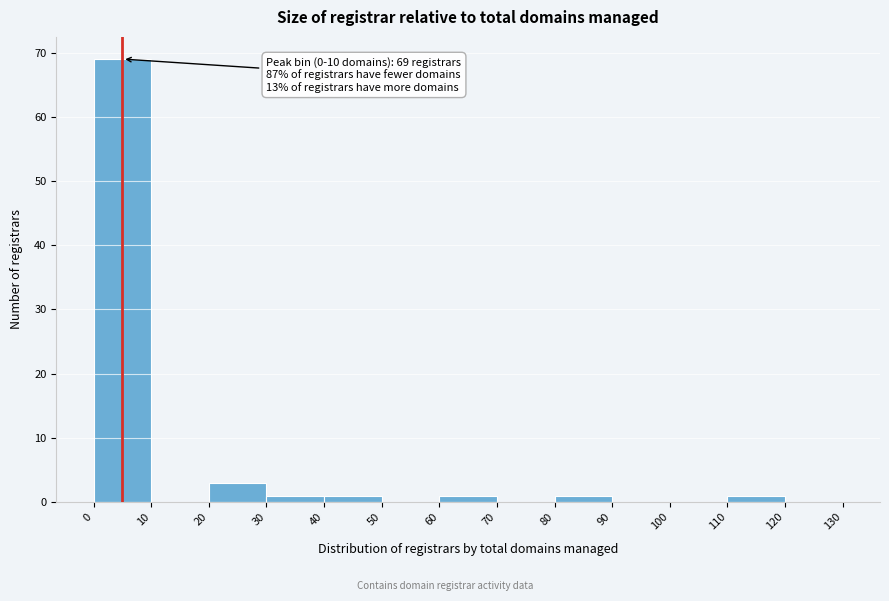

Over which range of the x-axis is the bar tallest?

0 to 10